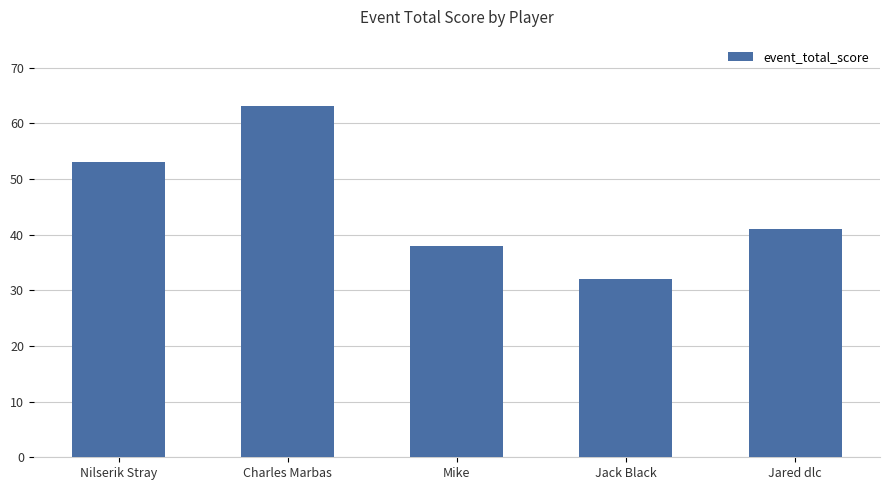

What position from the left is Charles Marbas?

2